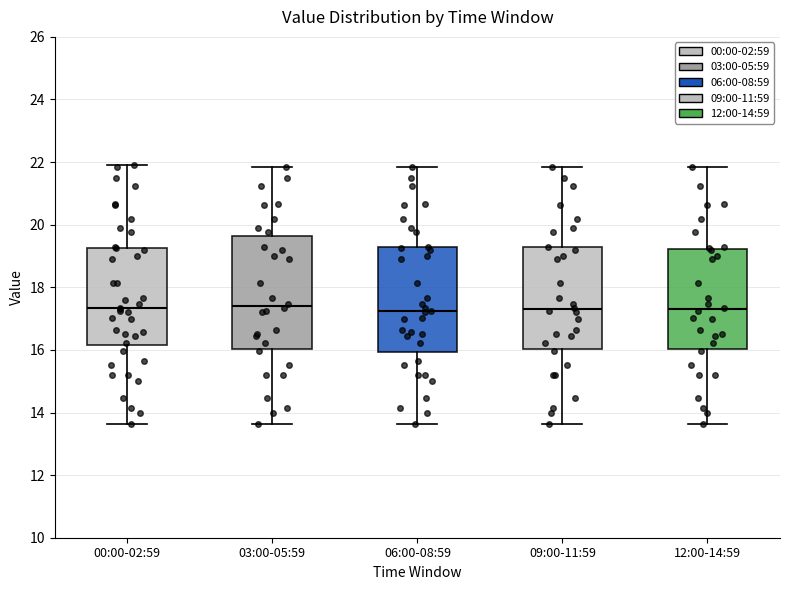

Where does the lower whisker of the box for 09:00-11:59 end on the y-axis? The values are not printed on the chart, so give them approximately, as read against the axis.

13.6